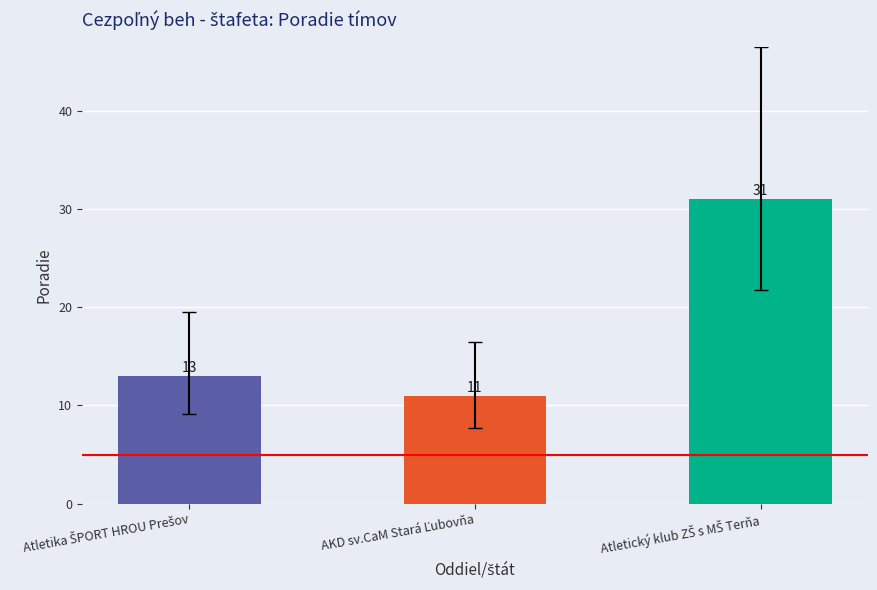

Rank the categories by value from lowest to highest.

AKD sv.CaM Stará Ľubovňa, Atletika ŠPORT HROU Prešov, Atletický klub ZŠ s MŠ Terňa